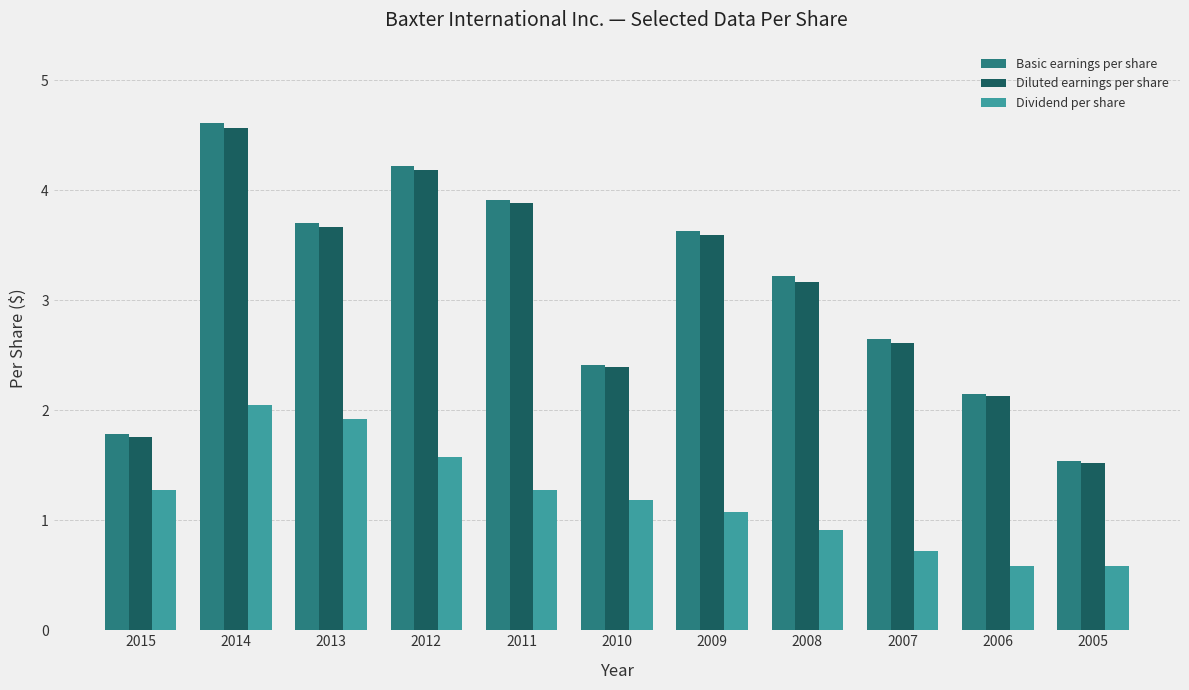

What is the average value of the Dividend per share series?

1.2